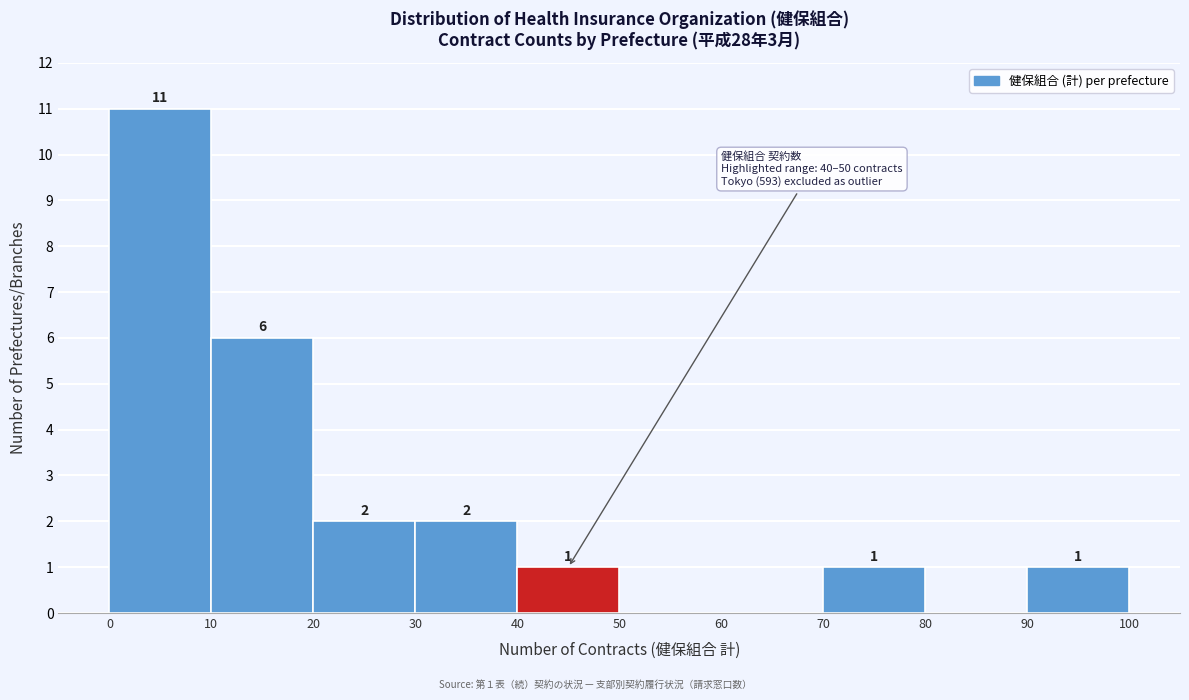

Over which range of the x-axis is the bar tallest?

0 to 10